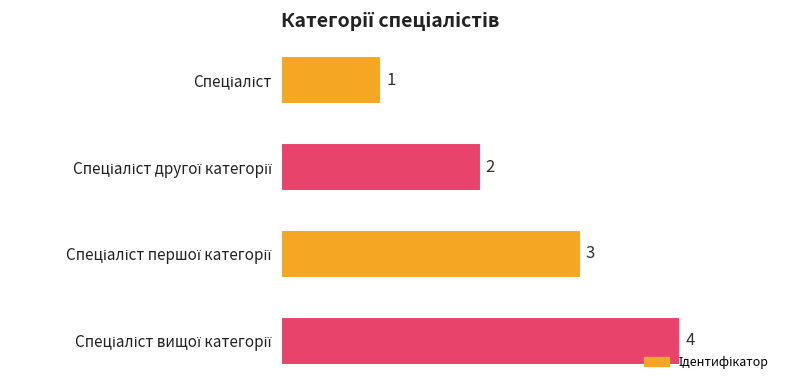

How many bars are there in total?

4